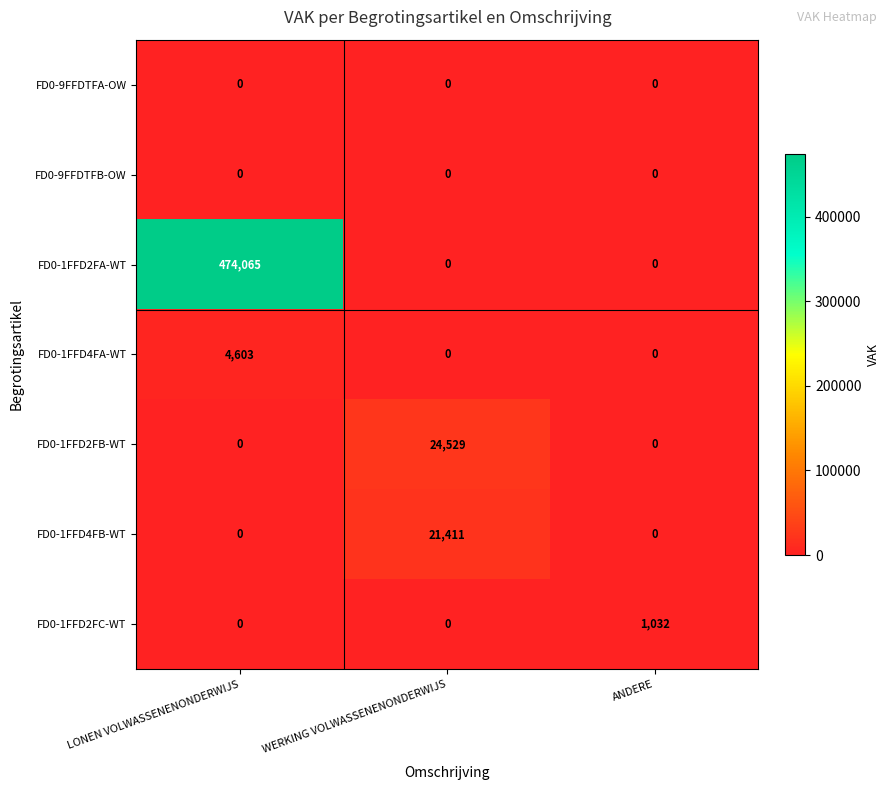

What is the difference between the highest and lowest values at WERKING VOLWASSENENONDERWIJS?

24529